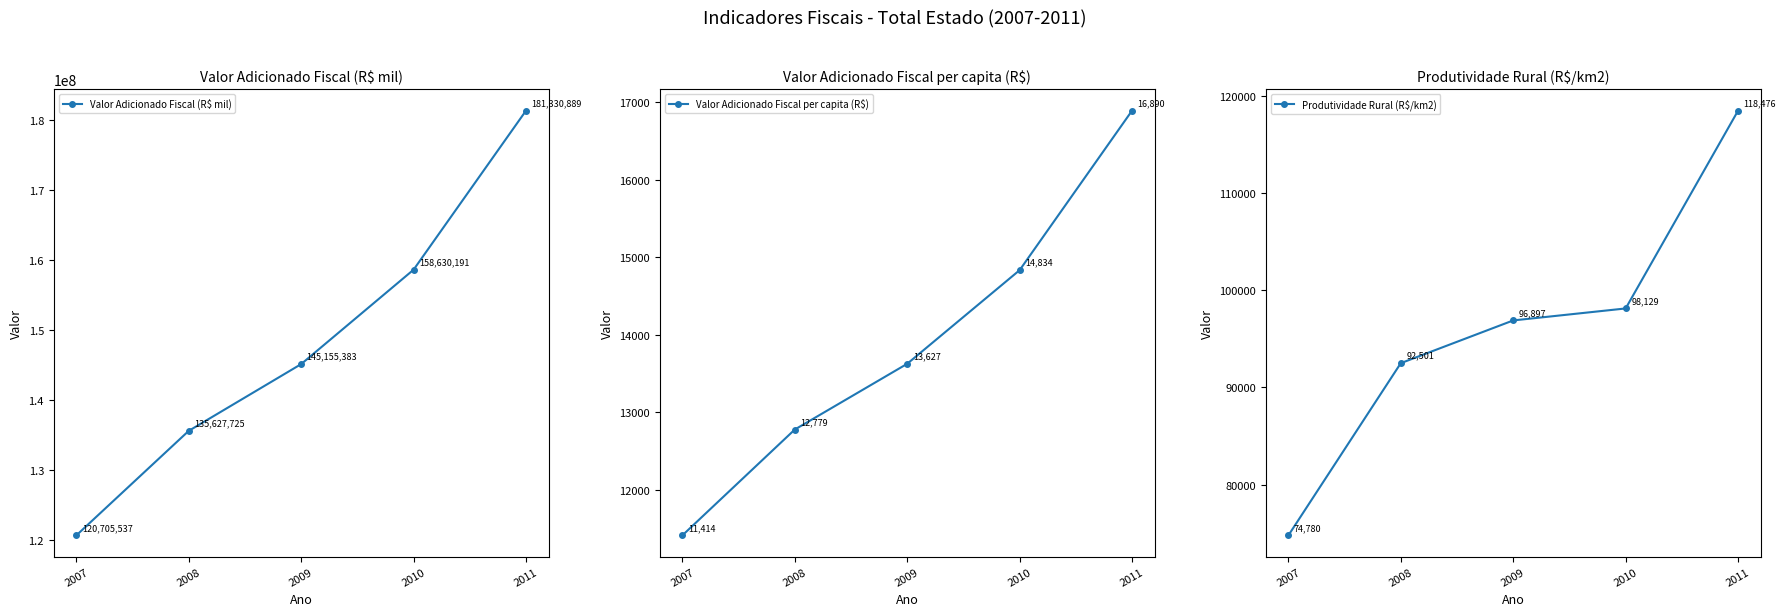

The Valor Adicionado Fiscal (R$ mil) series shows 199597030.7 at 2007. True or false?

False